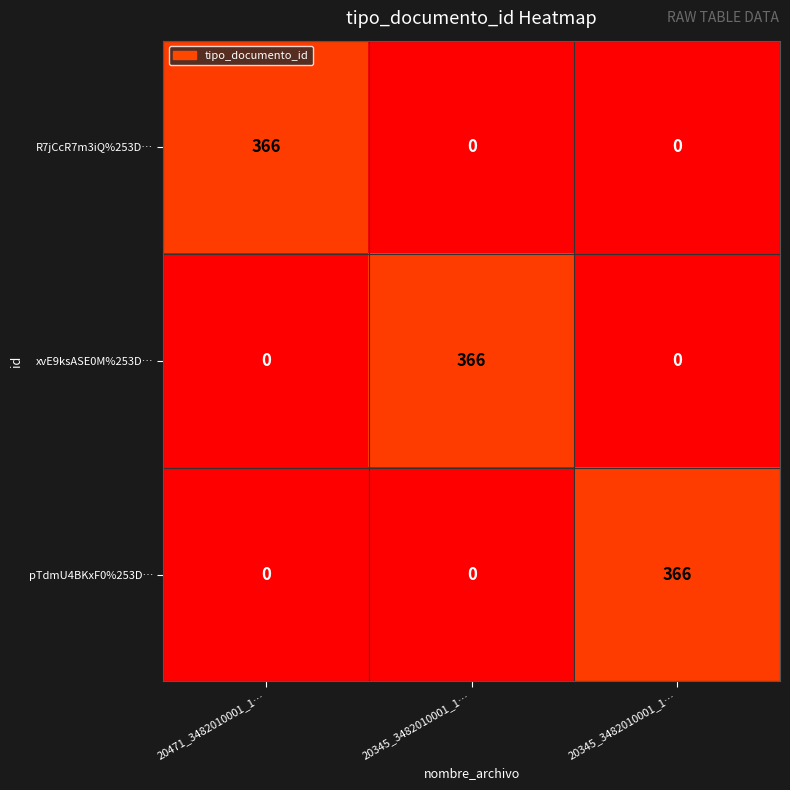

How many values in the pTdmU4BKxF0%253D… series exceed 0?

1